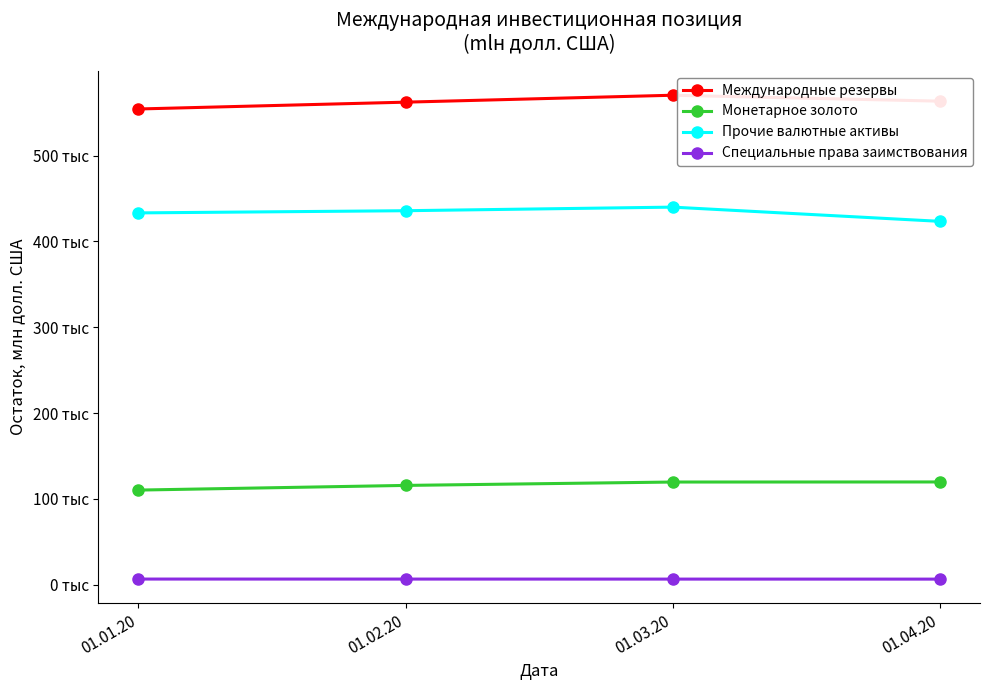

What is the sum of all Монетарное золото values?

465786